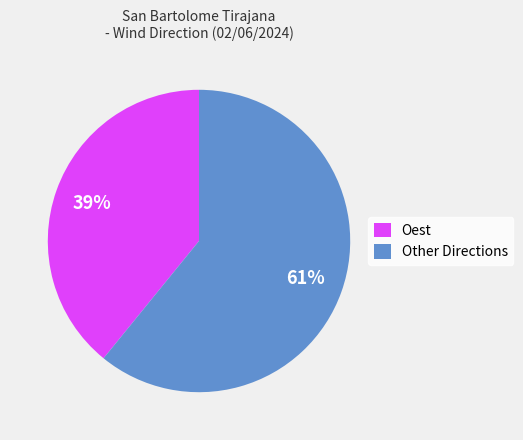

How many slices are in this pie chart?

2